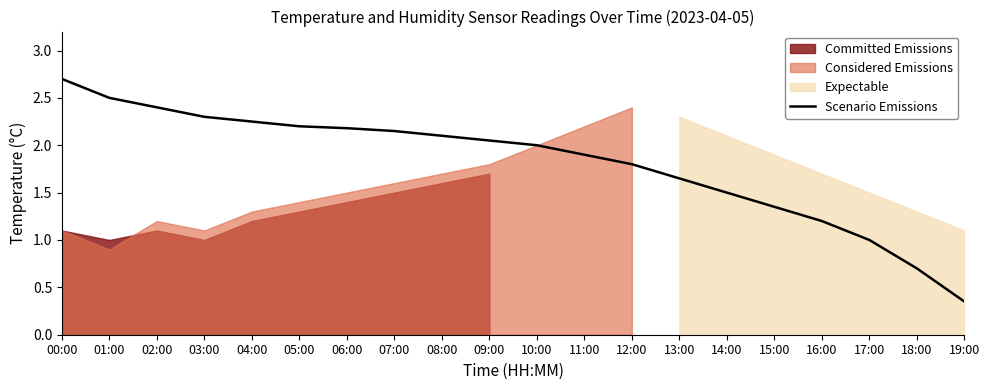

Between 03:00 and 00:00, which is larger?

00:00